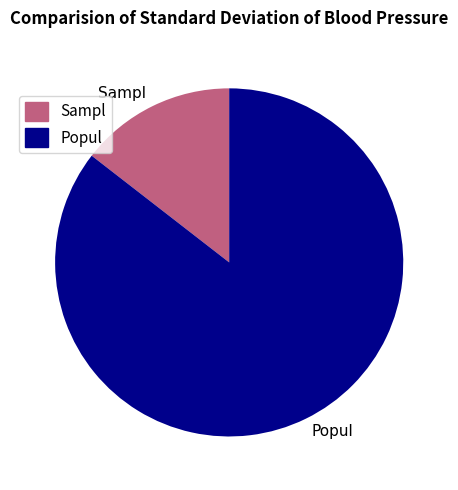

Combined, do Popul and Sampl account for over 50%?

Yes